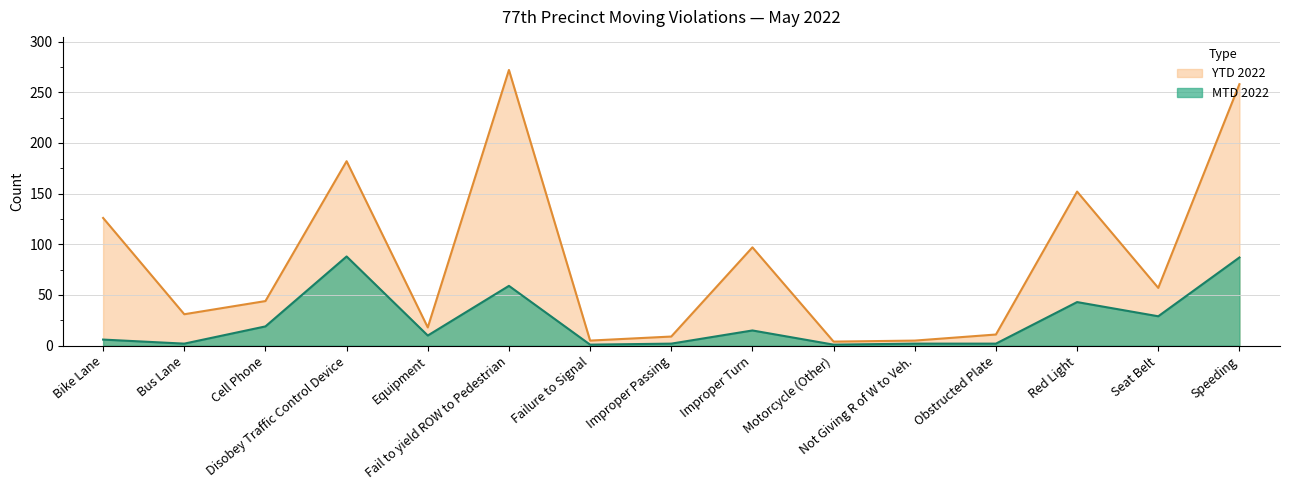

What is the sum of all YTD 2022 values?

1271